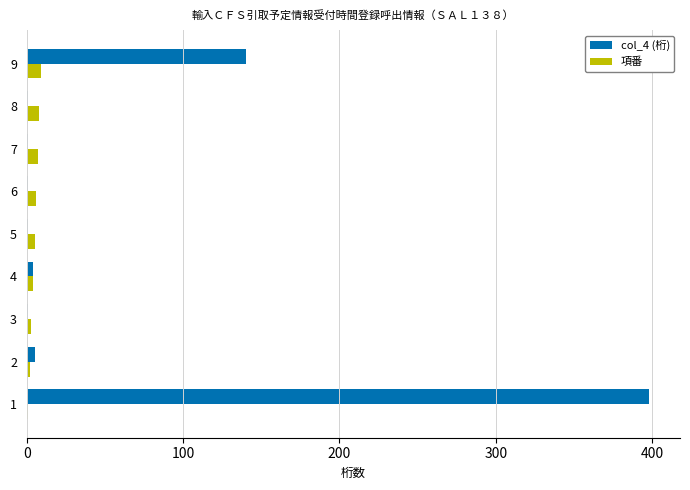

What is the greatest value displayed?

398